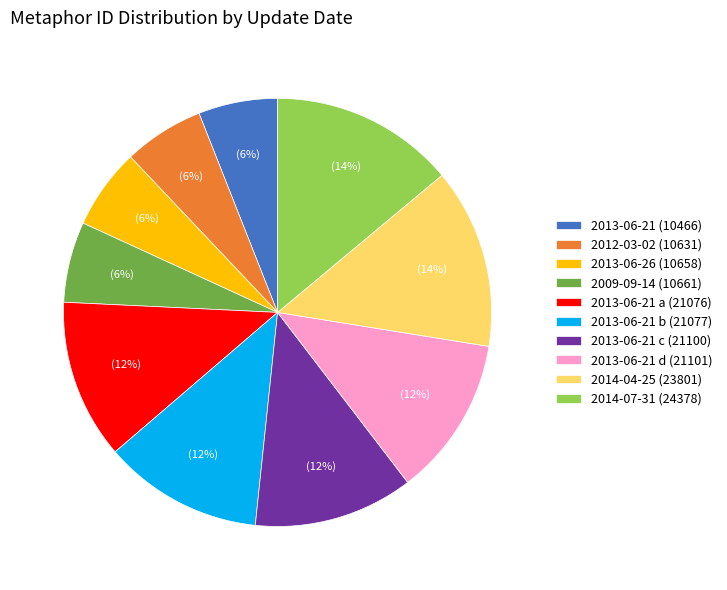

To the nearest percent, what portion does 2013-06-21 b (21077) represent?

12%